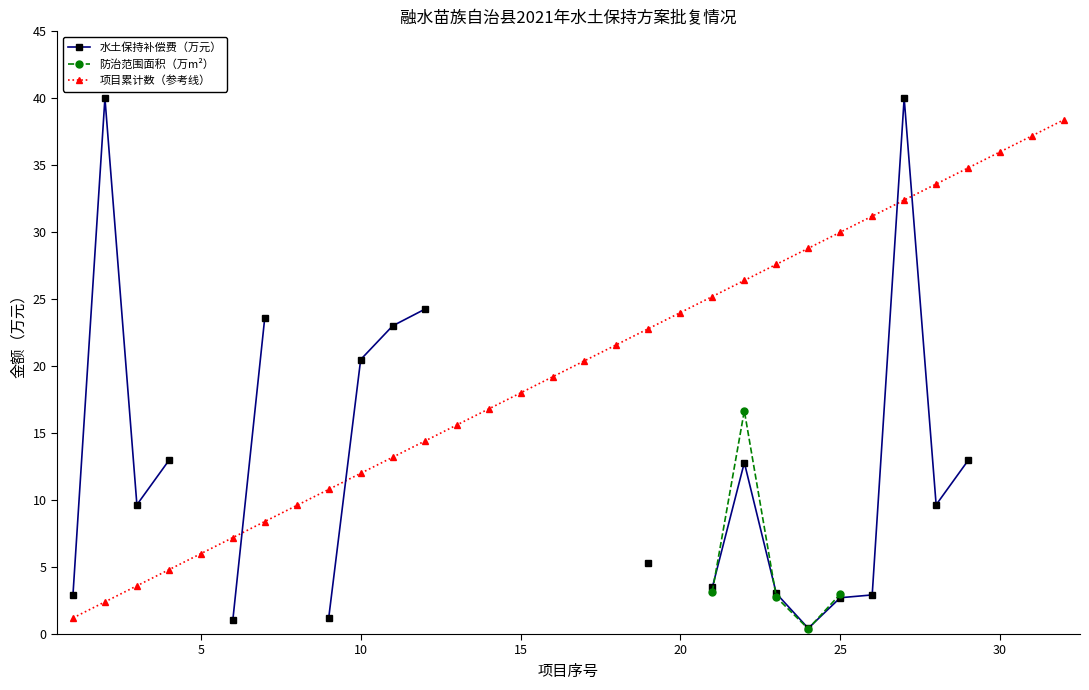

True or false: 项目累计数（参考线） has a value of 6.0 at 5.

True